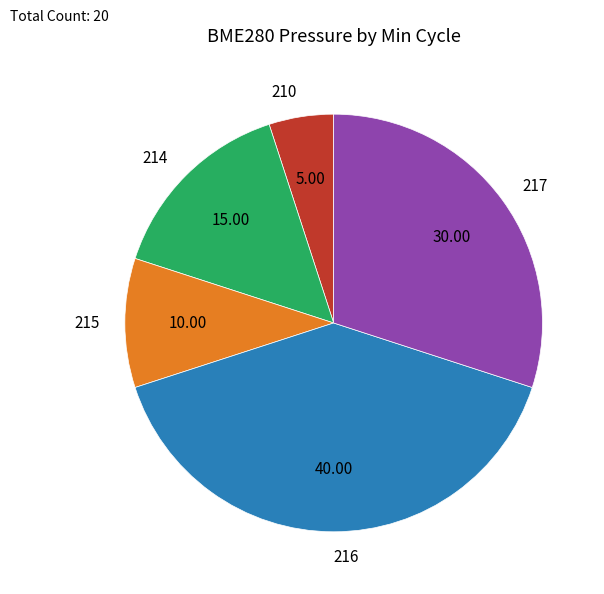

Is there any slice that represents more than half of the pie?

No